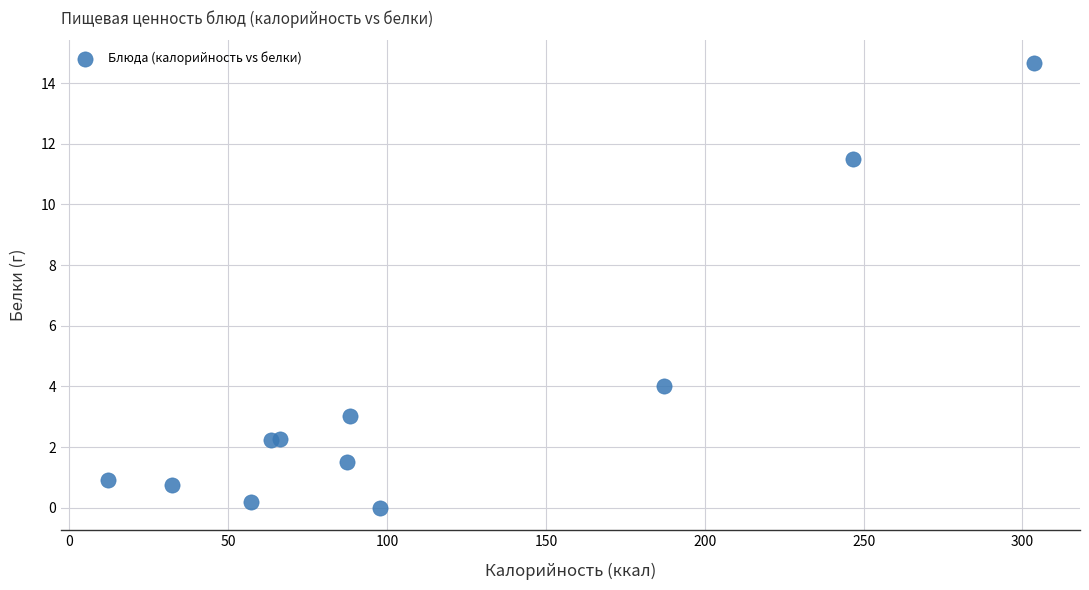

What Y value in the scatter plot is closest to 7?

4.0